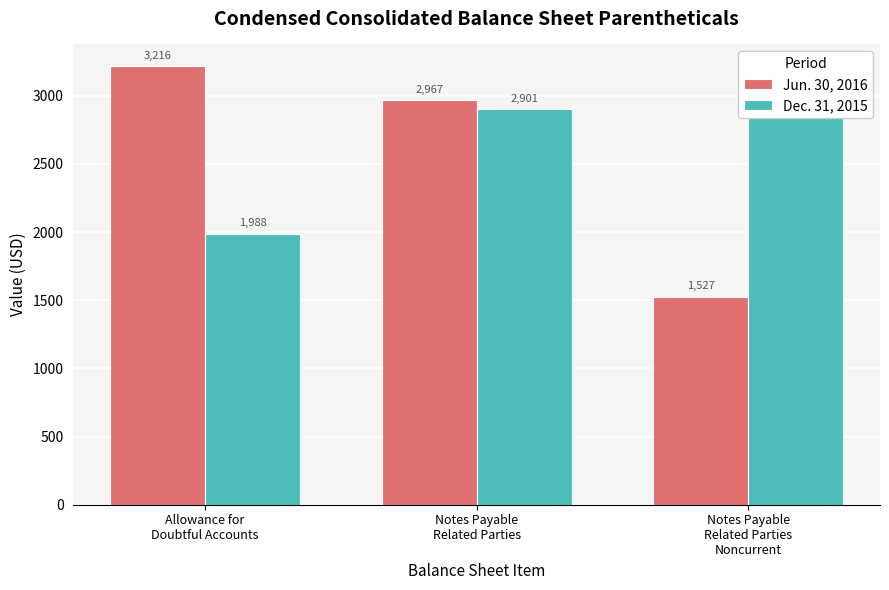

True or false: Jun. 30, 2016 has a value of 3216 at Allowance for
Doubtful Accounts.

True